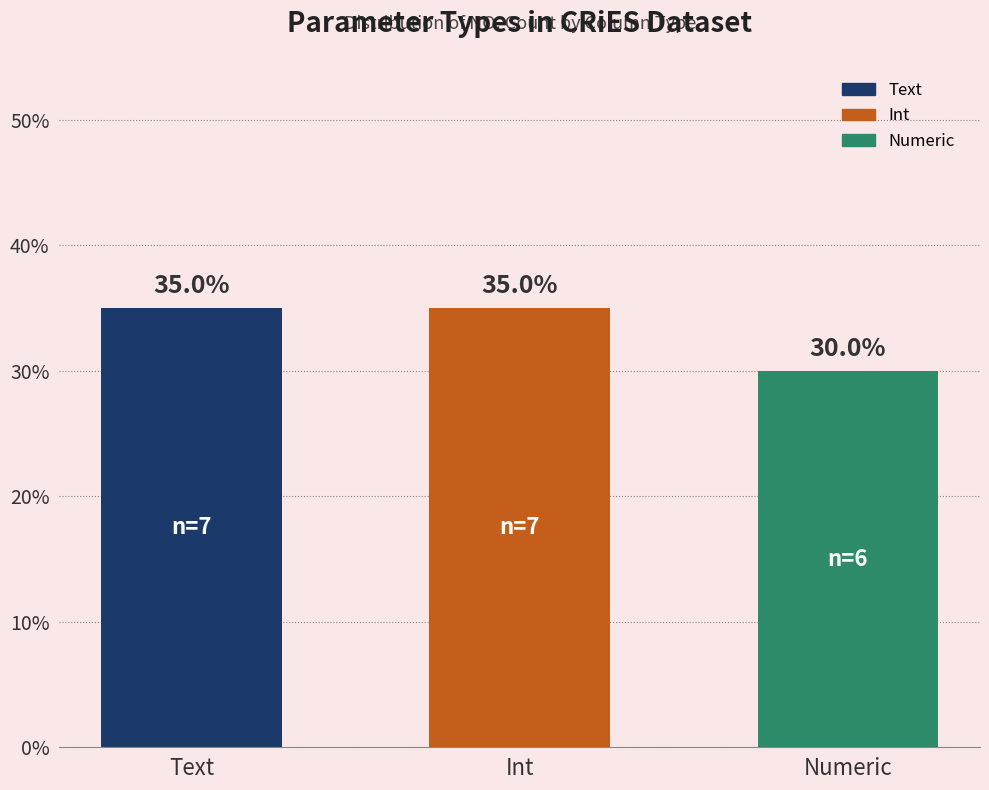

What is the average value?

33